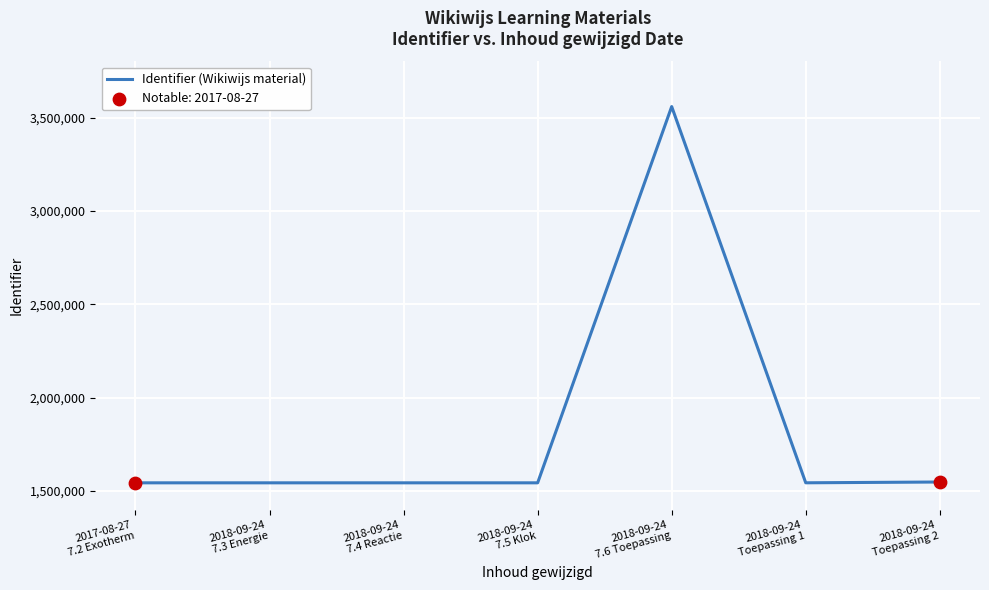

What is the maximum value shown in the chart?

3558501